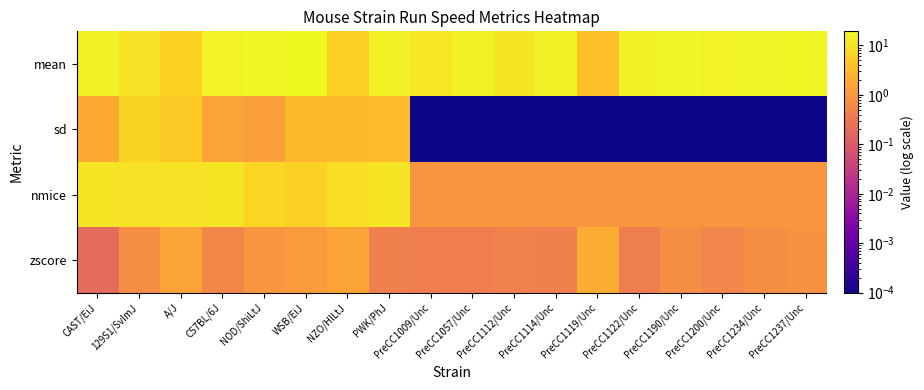

What is the greatest value displayed?

19.3